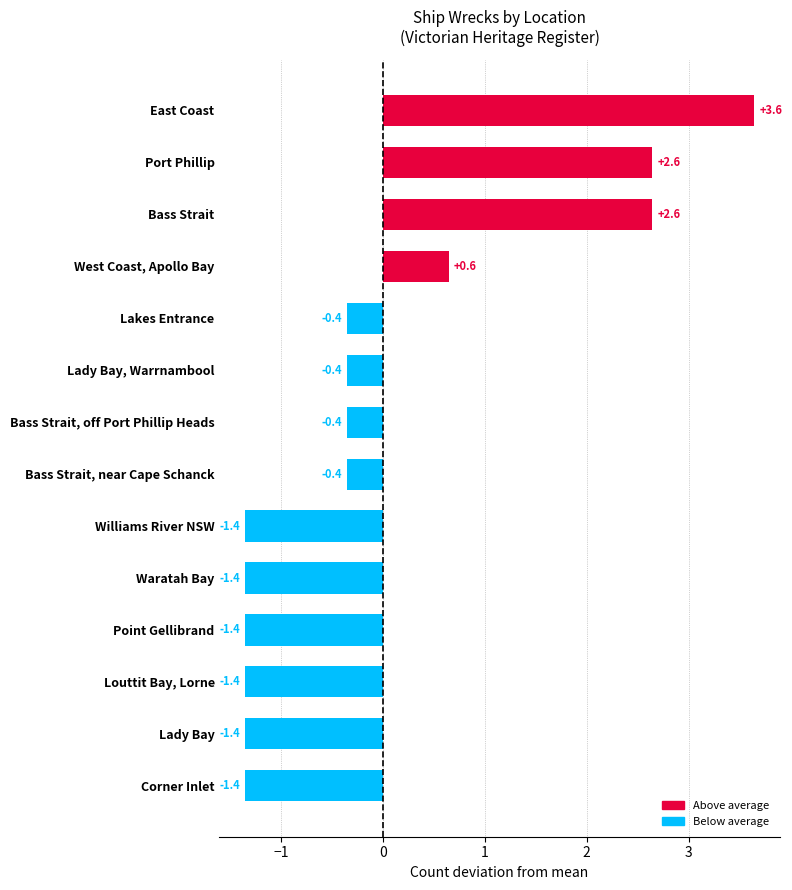

What is the difference between the maximum and minimum values?

5.0